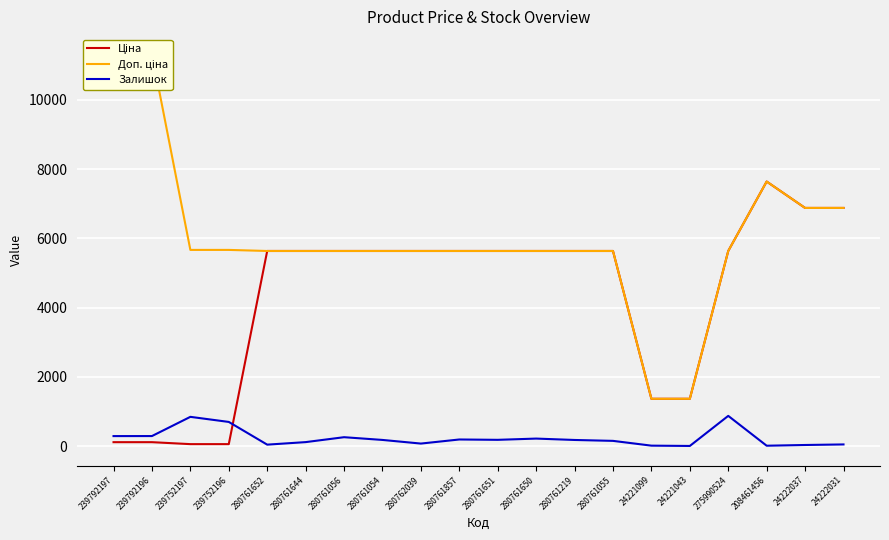

Is it true that Ціна equals 5636.0 at 280762039?

True